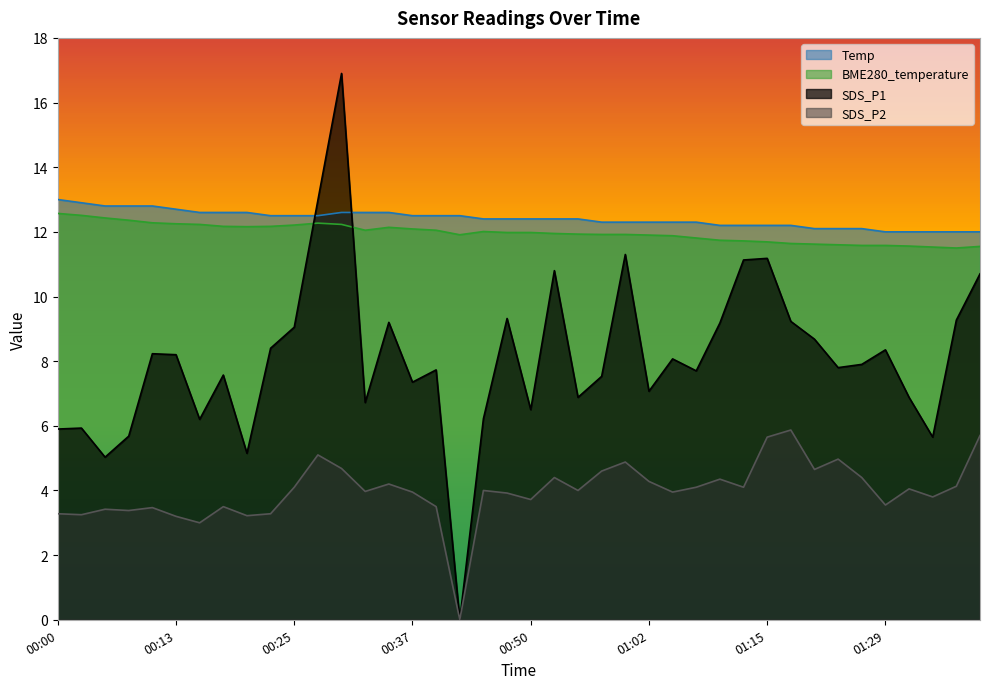

What is the value of the Temp point at the 6th from the left?

12.7